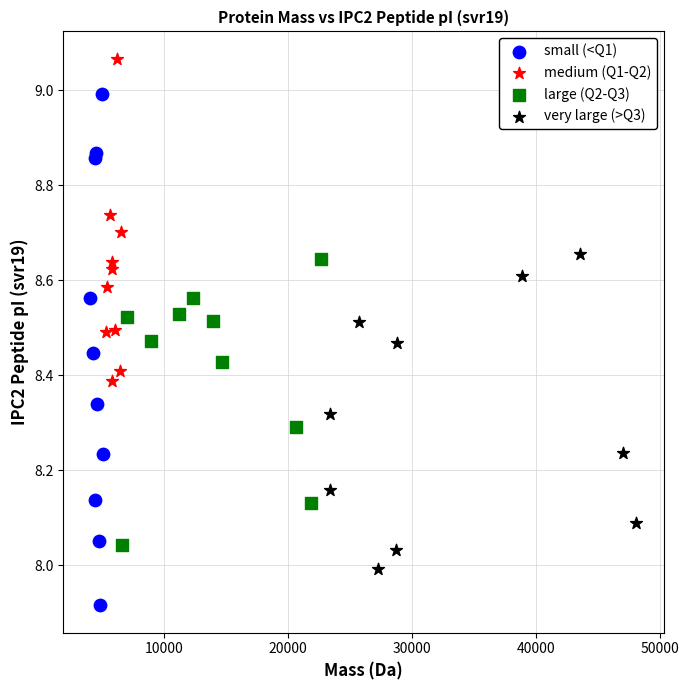

Which series has the largest Y range (max minus min)?

small (<Q1)